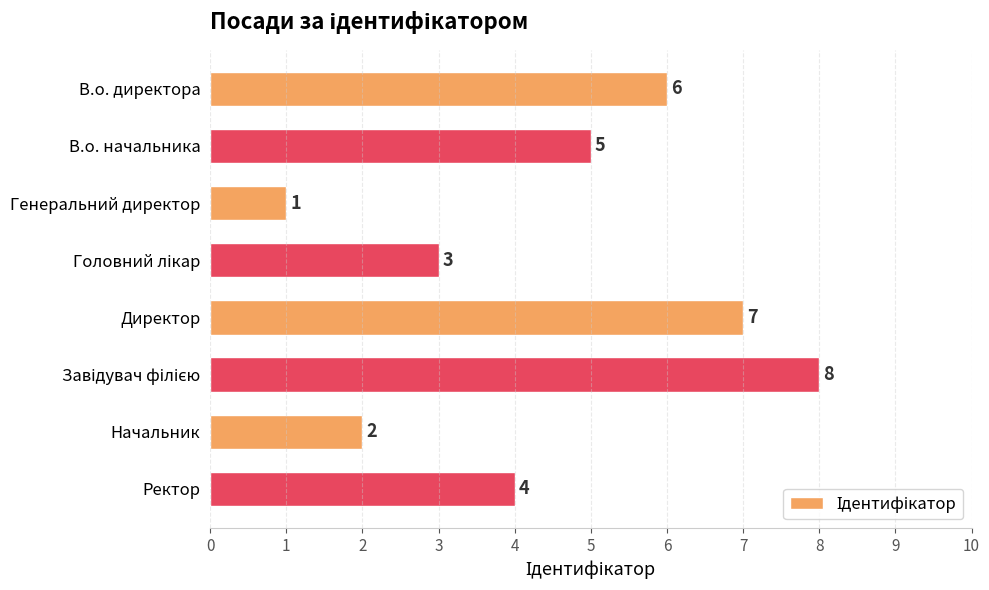

Reading top to bottom, list all the values displayed in this chart.

6	5	1	3	7	8	2	4